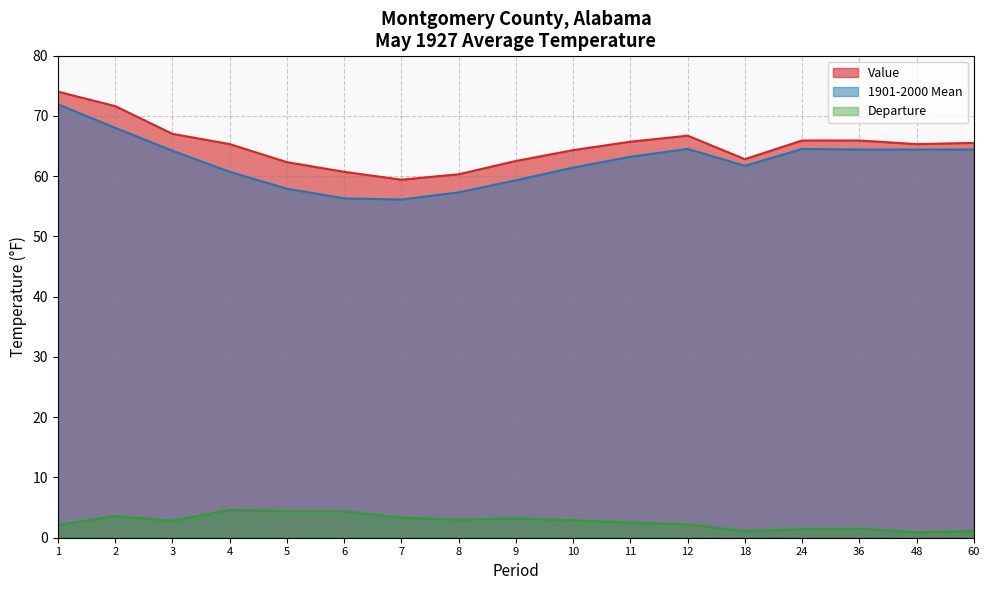

What is the total value across all series at 7?

118.8